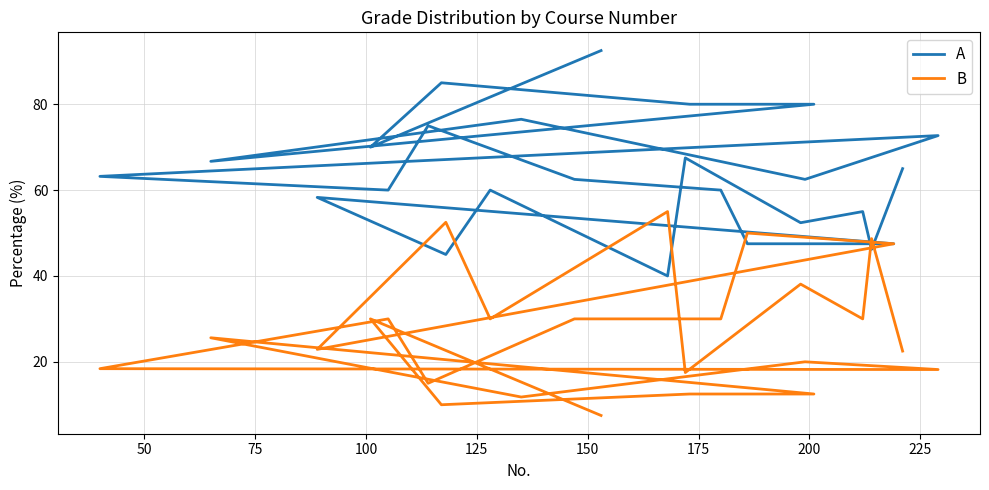

At how many categories does at least one series exceed 82?

2